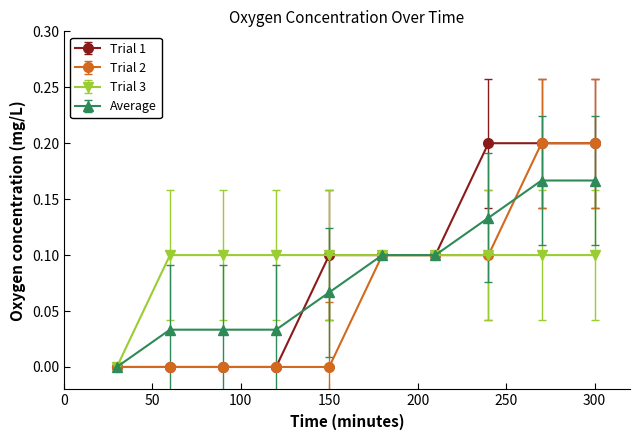

At which label is Average closest to 0?

30